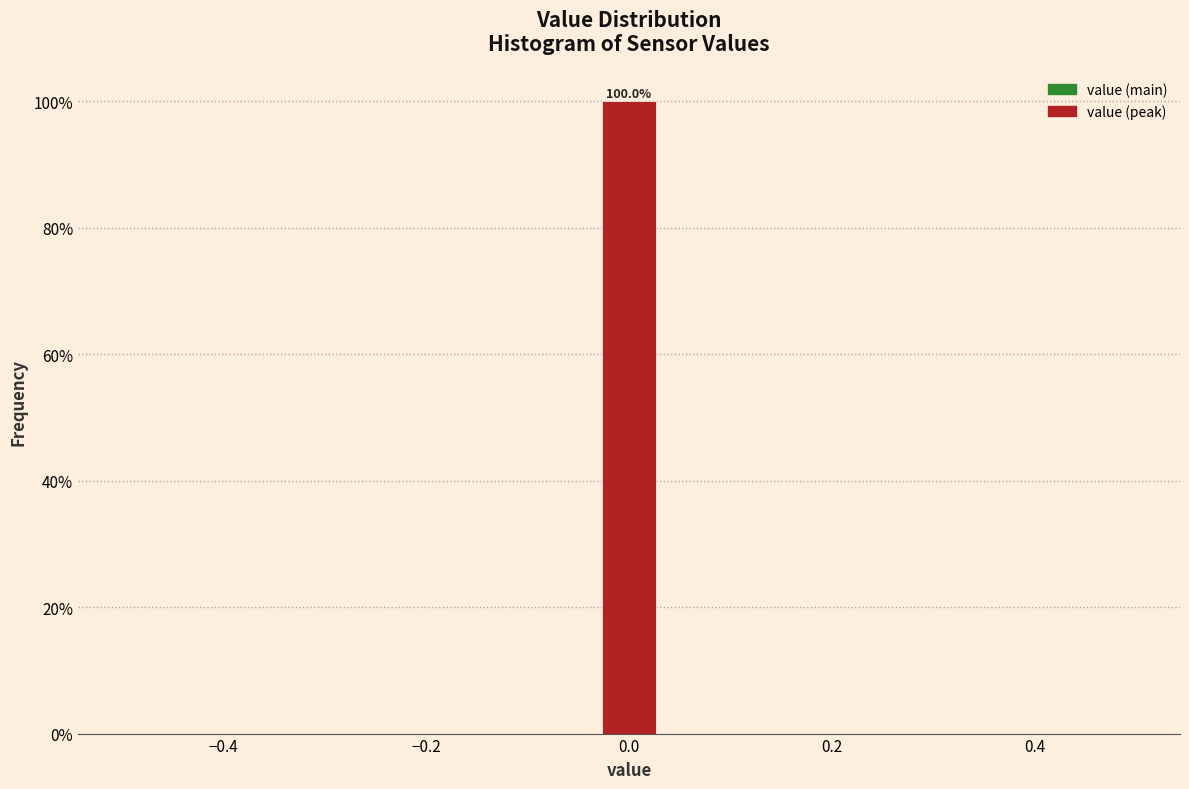

Read against the x-axis, roughly where is the centre of the tallest bar?

0.00